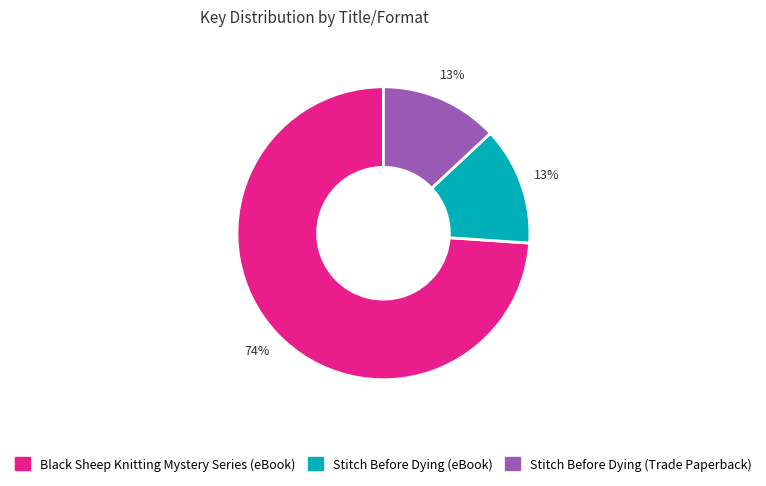

Count the number of slices in the pie.

3